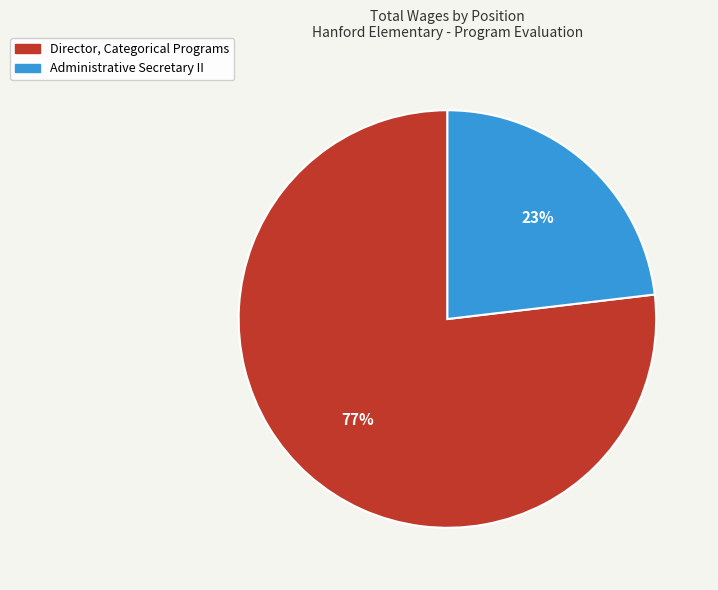

Is the sum of Administrative Secretary II and Director, Categorical Programs greater than half?

Yes